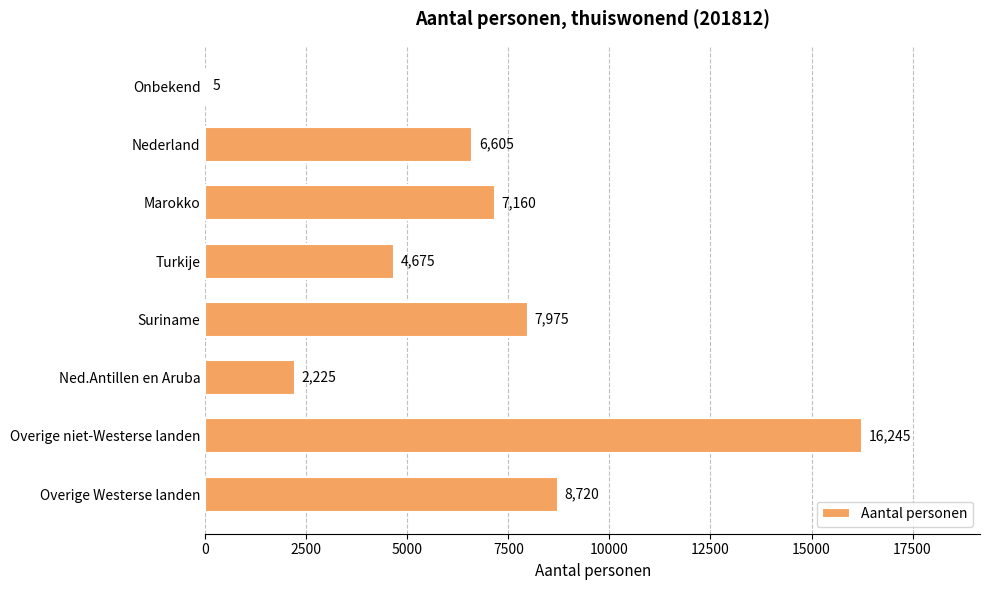

What is the maximum value shown in the chart?

16245